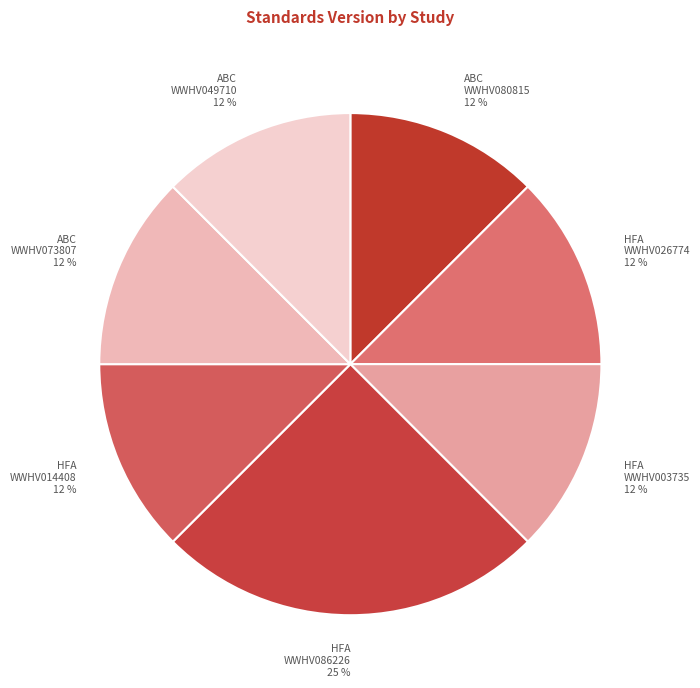

Is it true that HFA WWHV086226 25 % is 25% of the pie?

True